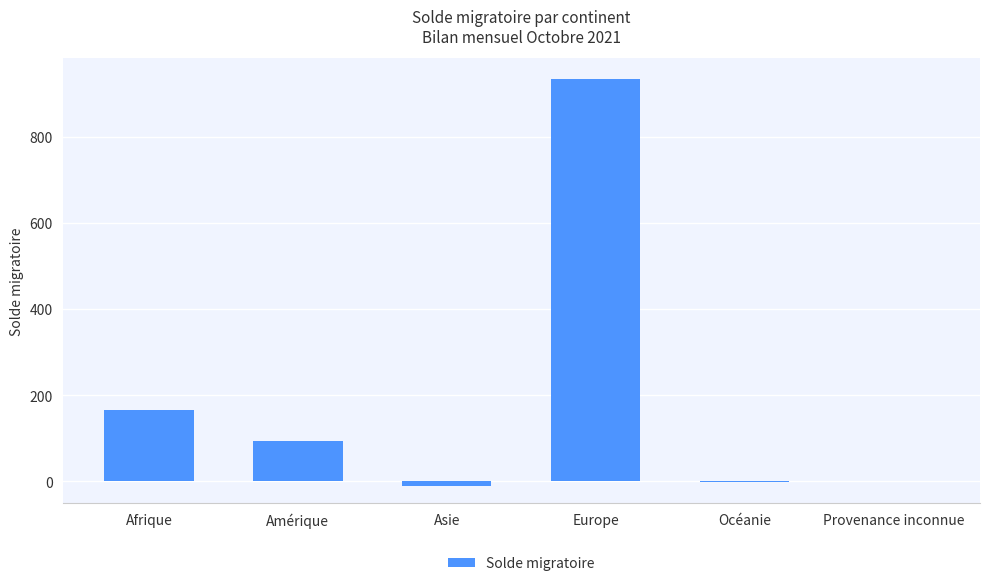

Which has a higher value, Afrique or Amérique?

Afrique